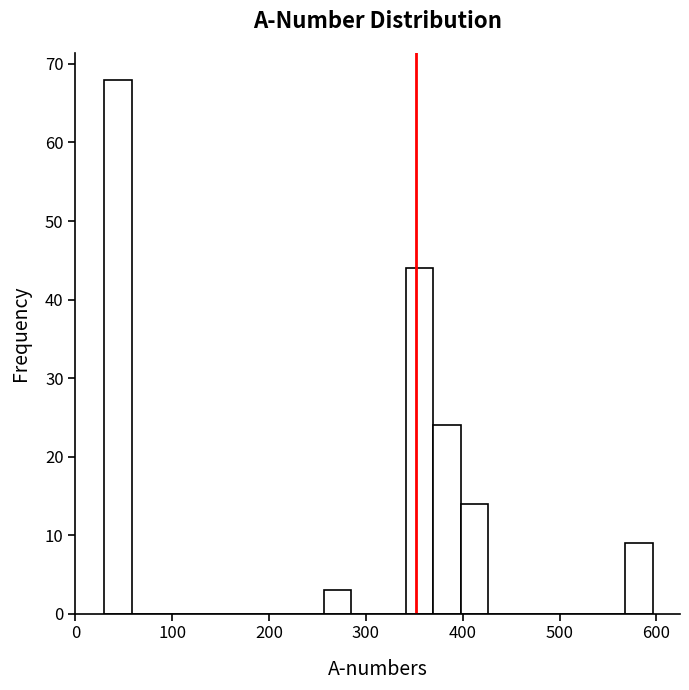

Read against the x-axis, roughly where is the centre of the tallest bar?

40